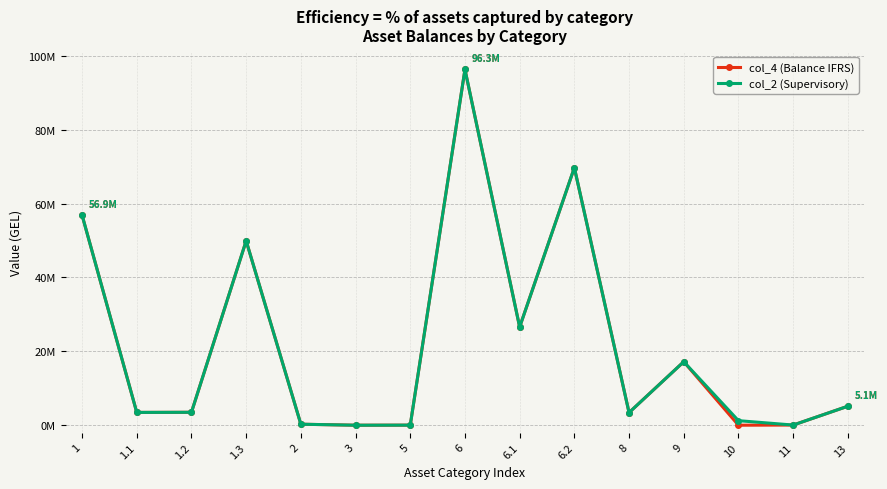

Rank the series at 1 from lowest to highest value.

col_4 (Balance IFRS), col_2 (Supervisory)